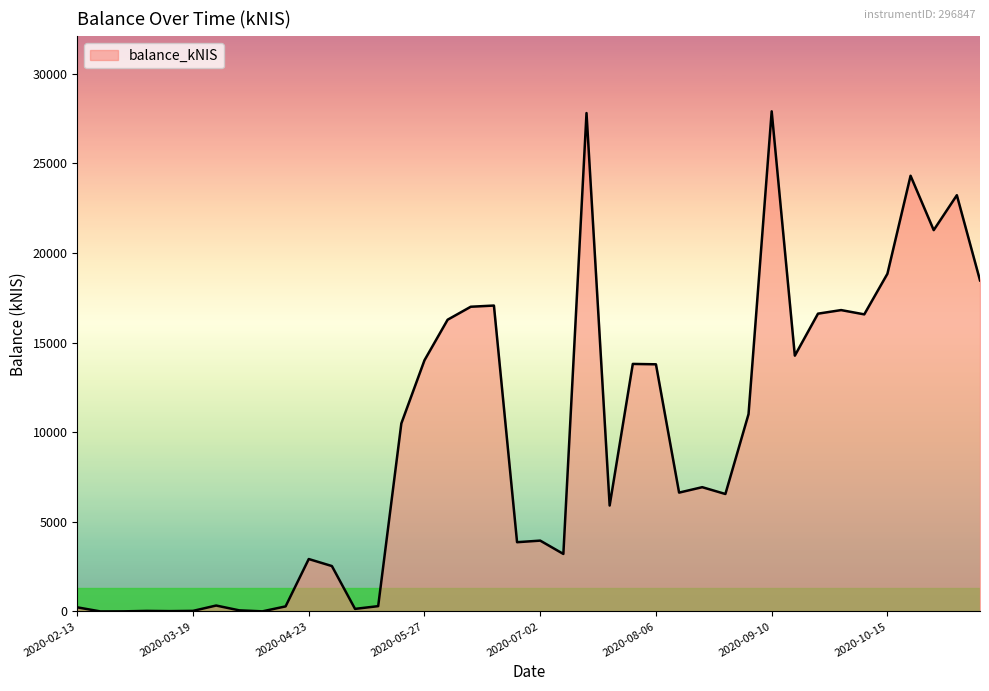

What is the sum of all values?

383517.2